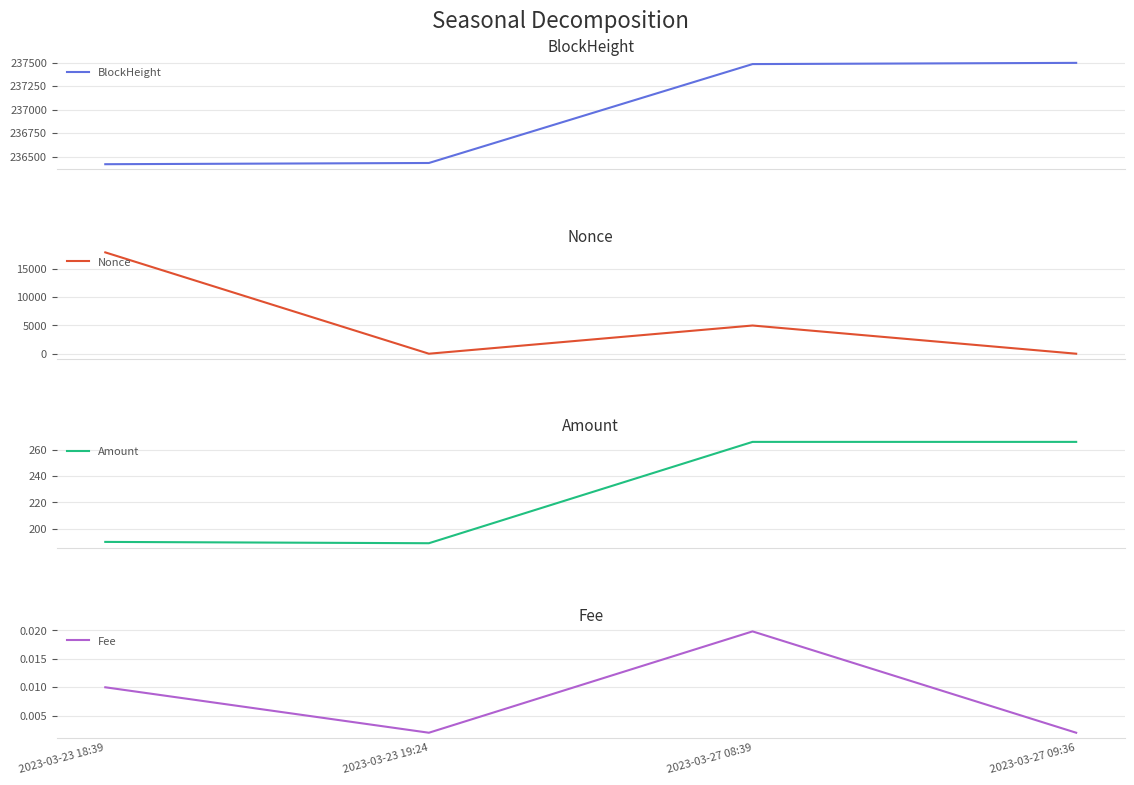

Reading left to right, what are all the values shown in this chart?

BlockHeight: 236418.0	236431.0	237484.0	237497.0
Nonce: 17859.0	0.0	4970.0	1.0
Amount: 190.0	189.0	266.0	266.0
Fee: 0.0	0.0	0.0	0.0